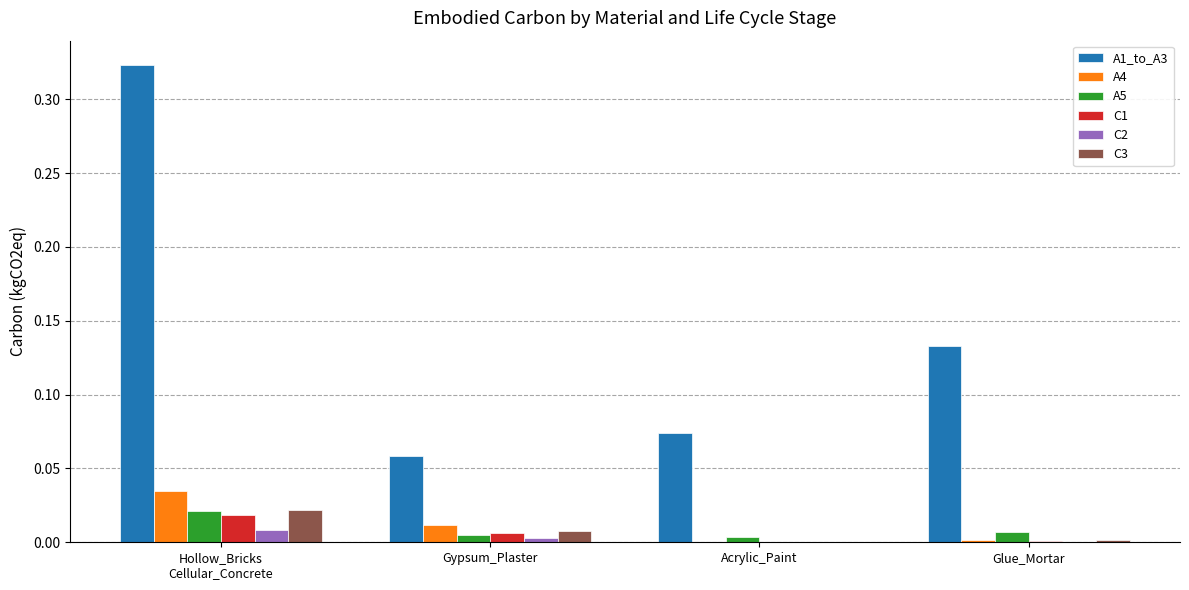

The value of C1 at Hollow_Bricks
Cellular_Concrete is 0.0. True or false?

True